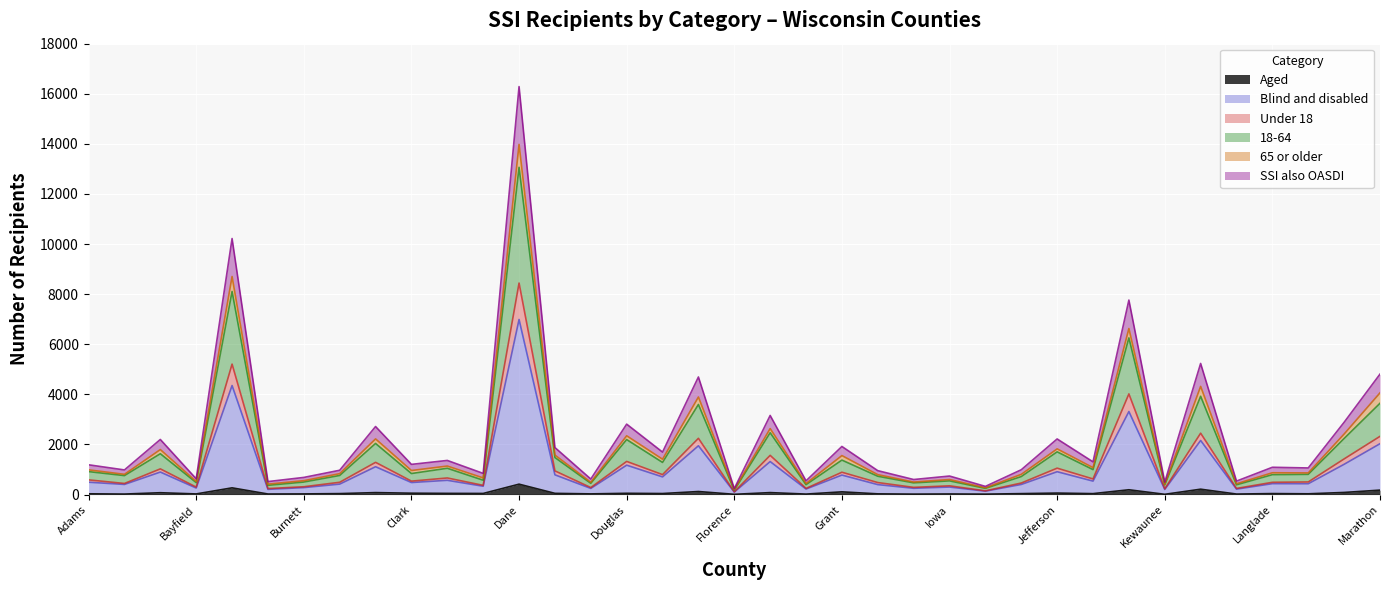

Which series changed the most between Burnett and Calumet?

18-64